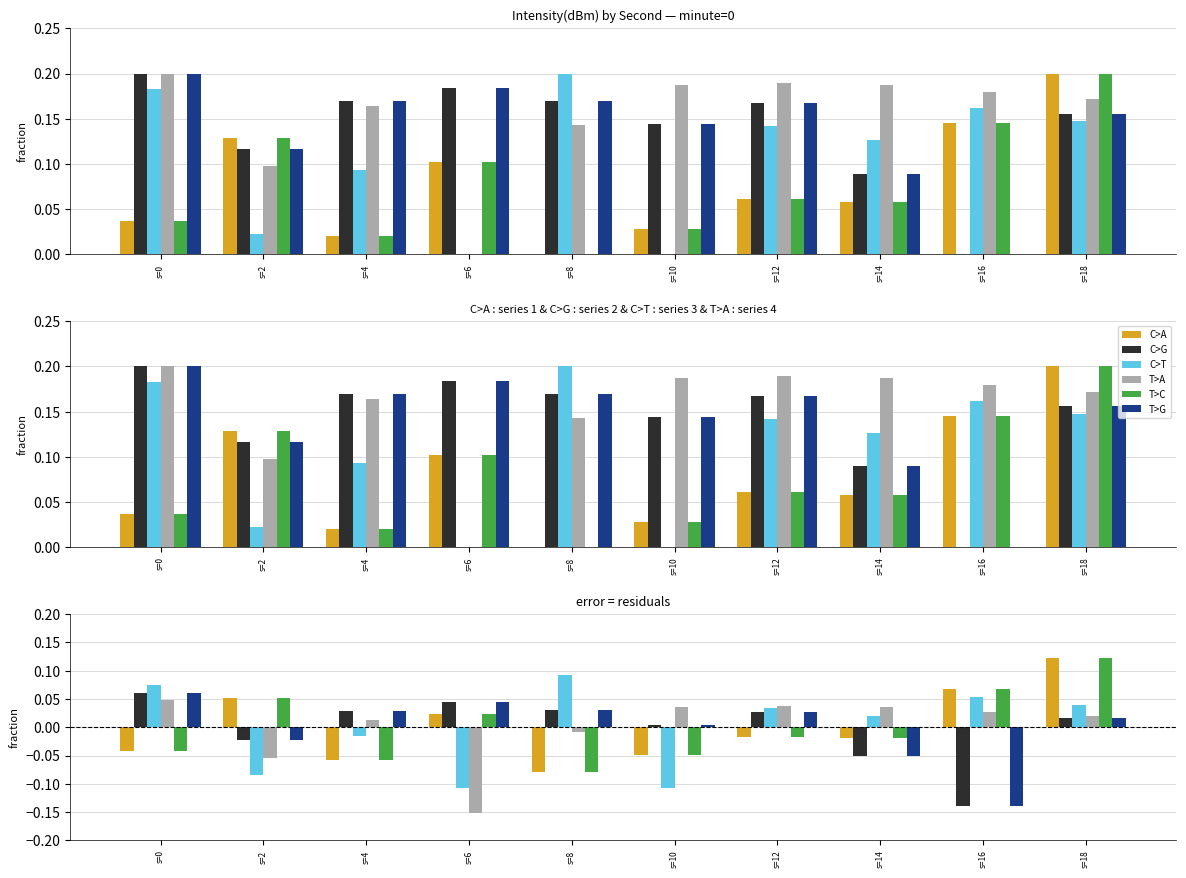

List the series in order of their peak value, highest first.

C>A, T>C, C>T, C>G, T>G, T>A